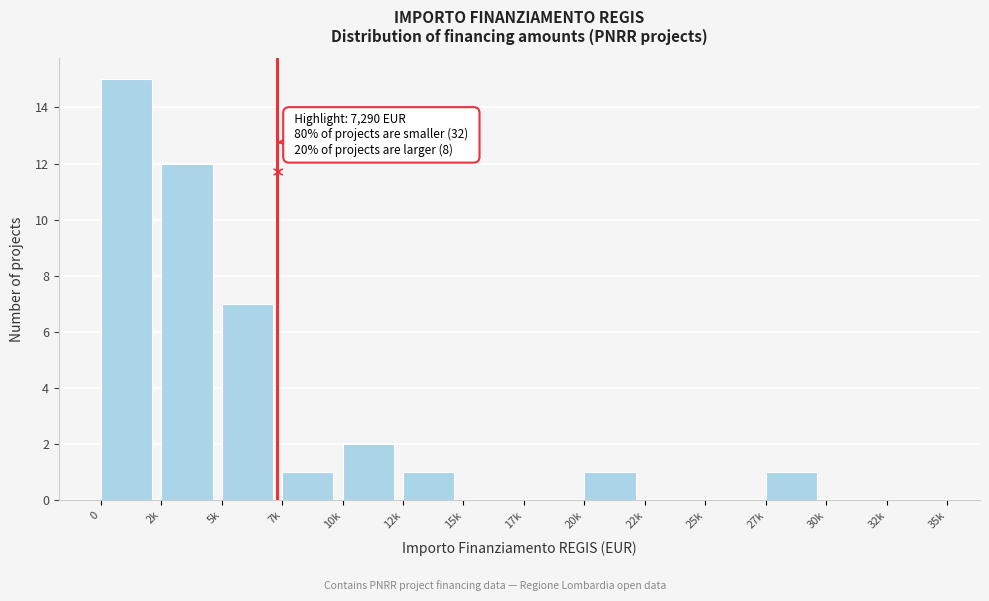

Reading right to left, what are all the values shown in this chart?

32k=0	30k=0	27k=1	25k=0	22k=0	20k=1	17k=0	15k=0	12k=1	10k=2	7k=1	5k=7	2k=12	0=15